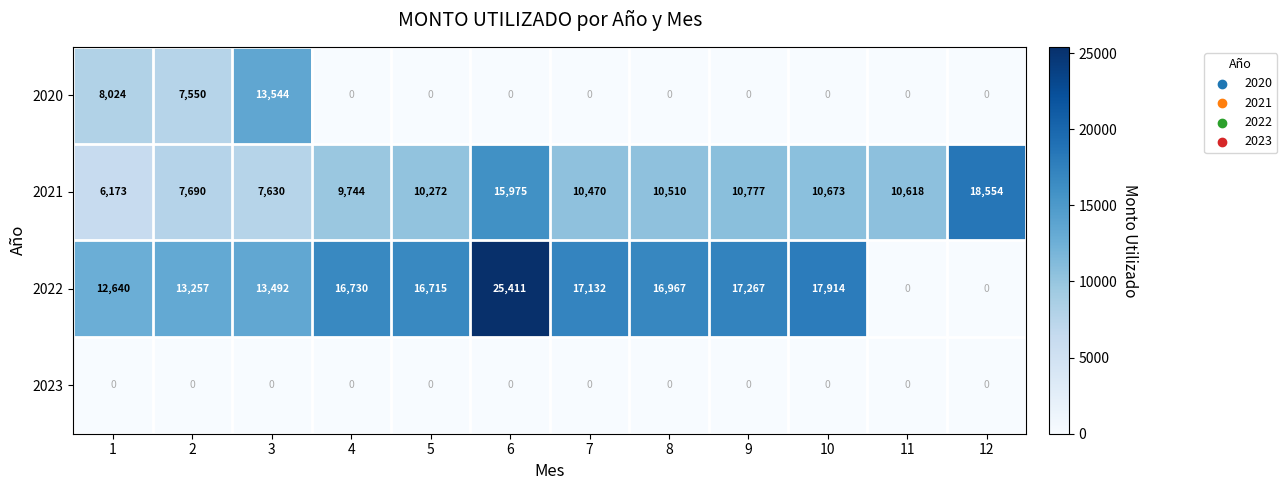

At which label does 2020 reach its peak?

3